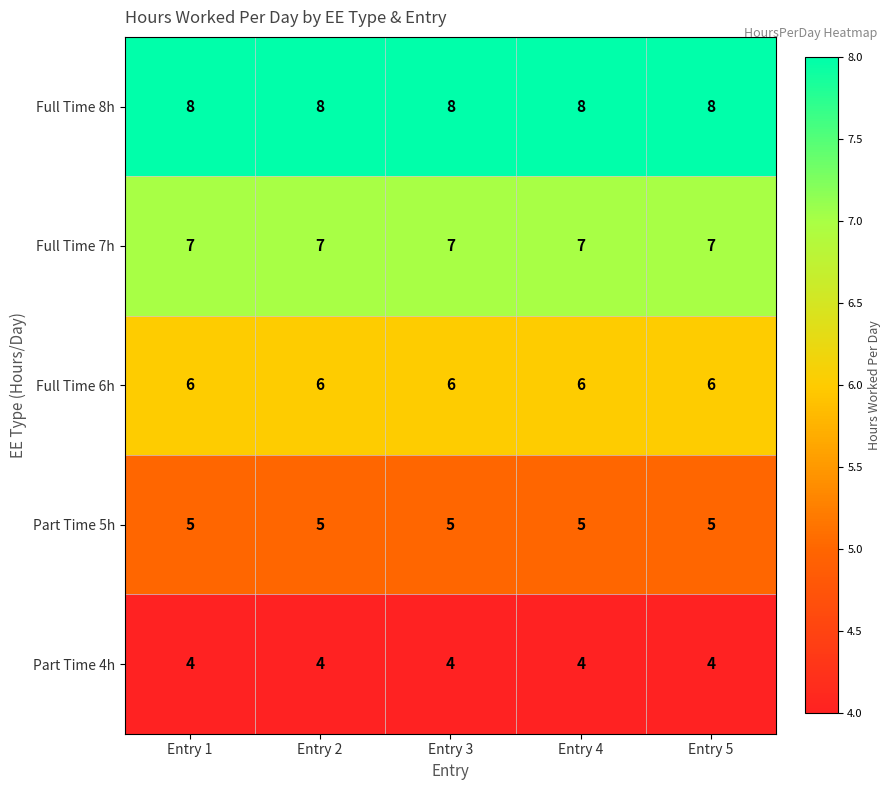

What is the difference between the highest and lowest values at Entry 4?

4